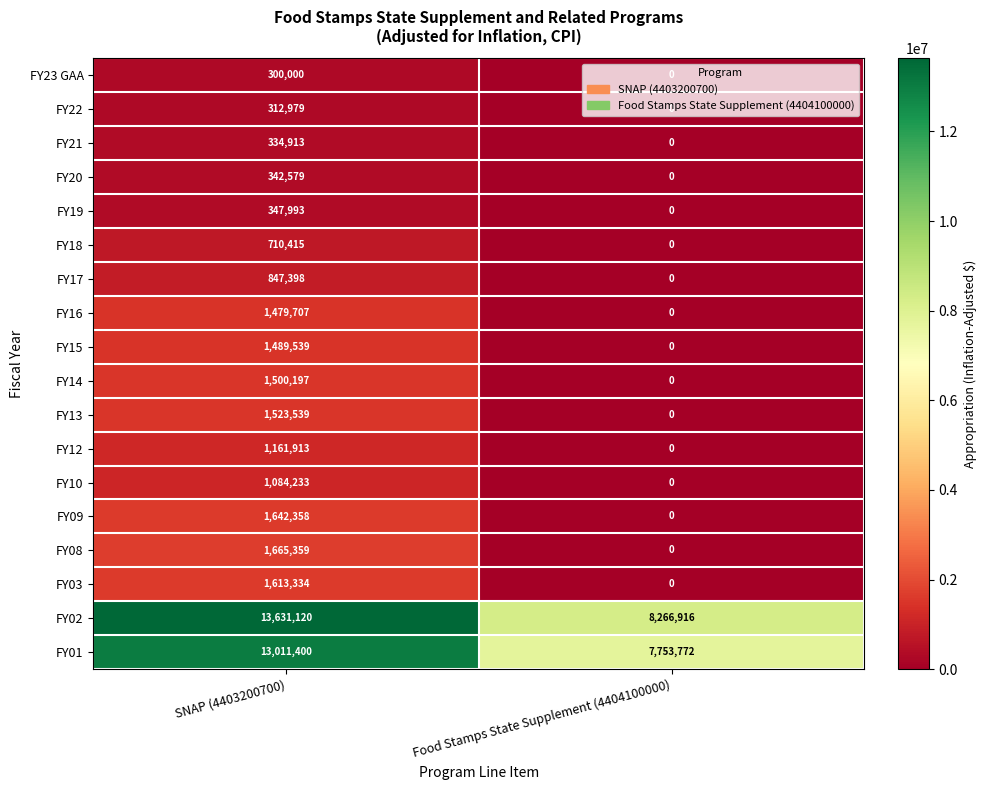

How many values in the FY21 series are below 334913?

1